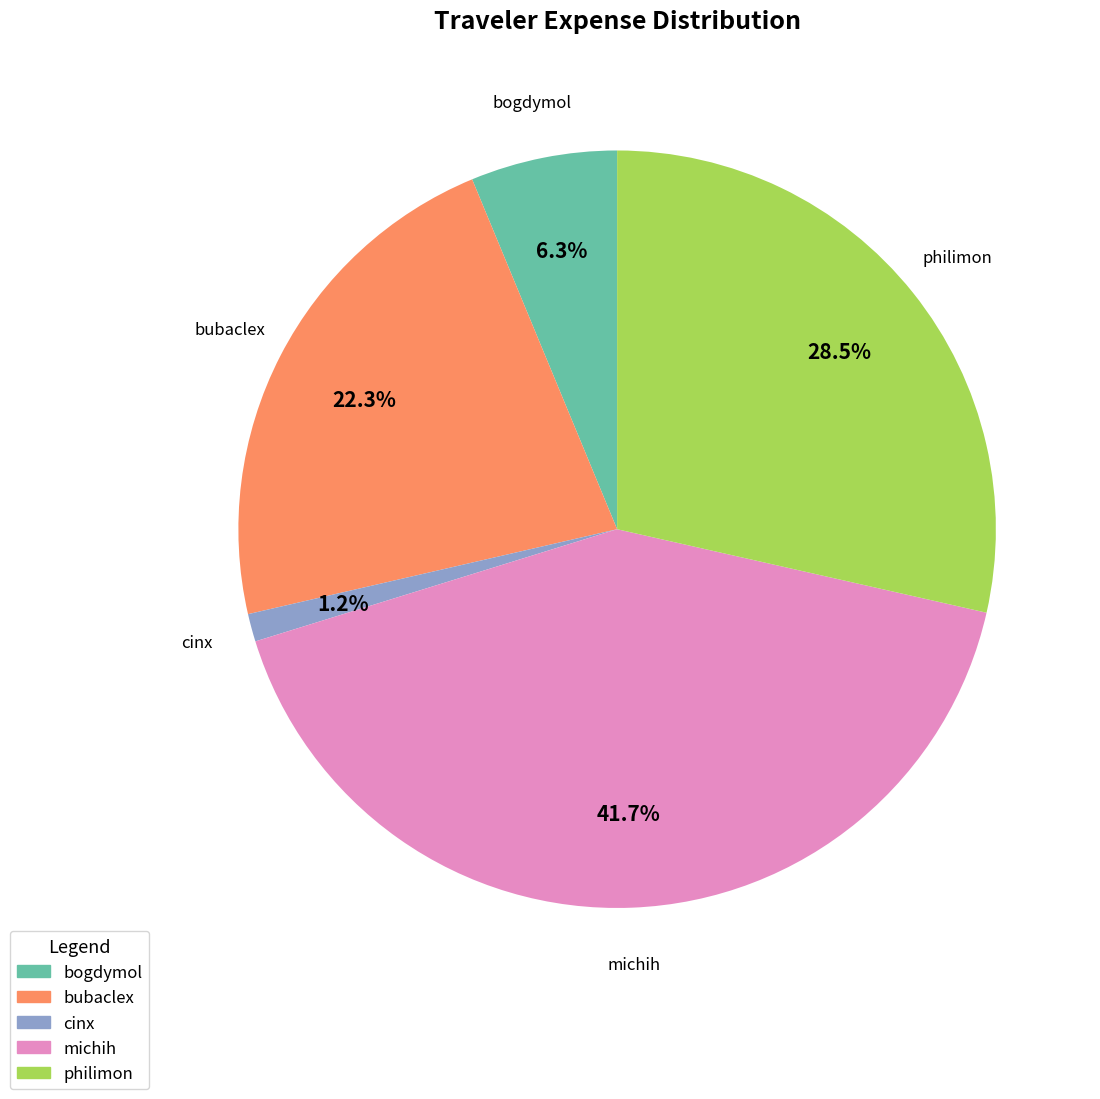

What percentage do michih and cinx together represent?

42.9%